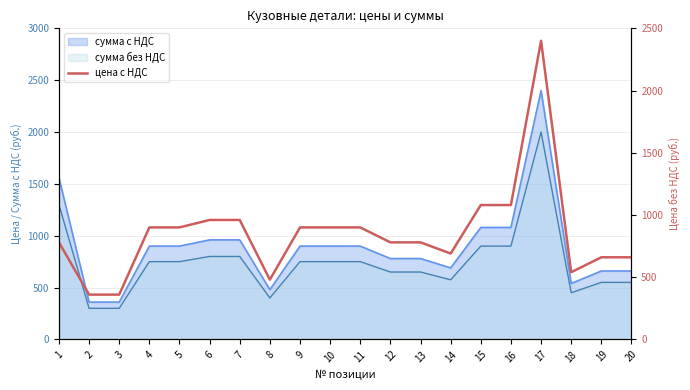

What value does the data have at 6?

960